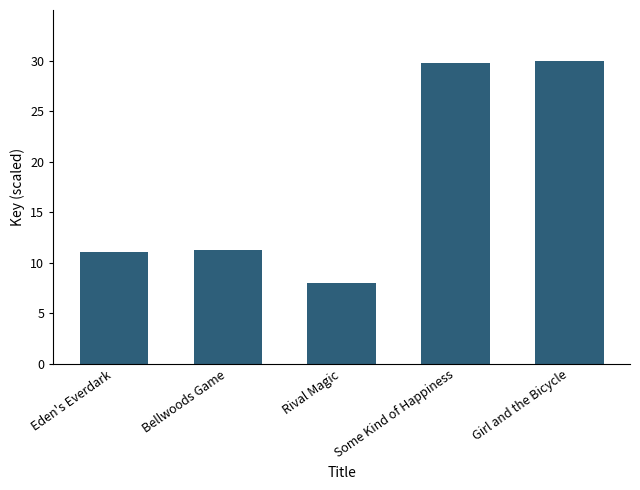

Reading right to left, what are all the values shown in this chart?

30.0	29.7	8.0	11.3	11.1